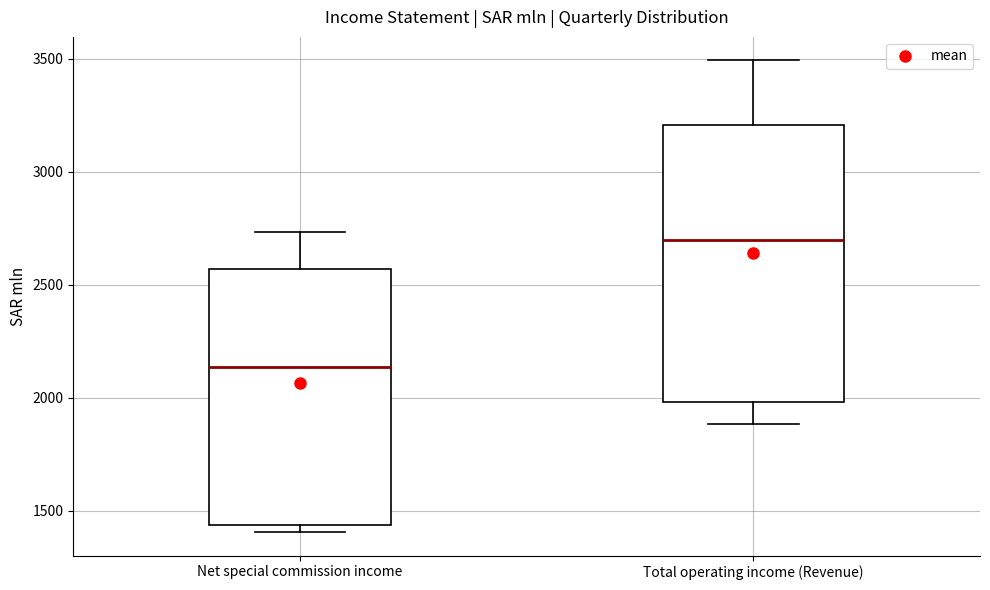

Where does the median line of the box for Net special commission income sit on the y-axis? The values are not printed on the chart, so give them approximately, as read against the axis.

2150